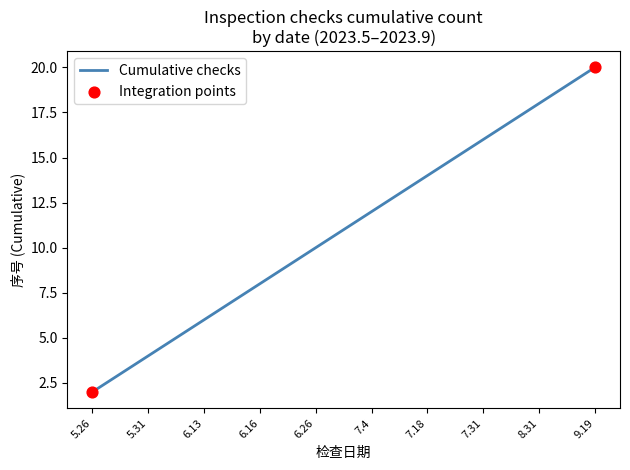

Approximately how many times larger is the value at 6.13 compared to 5.26?

3.0